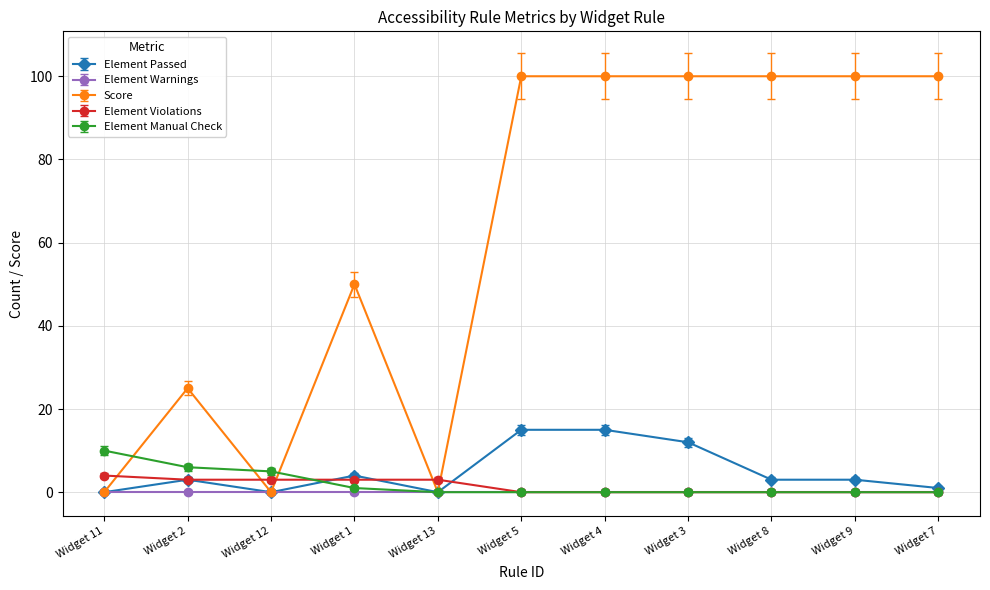

Which series changed the most between Widget 11 and Widget 13?

Element Manual Check